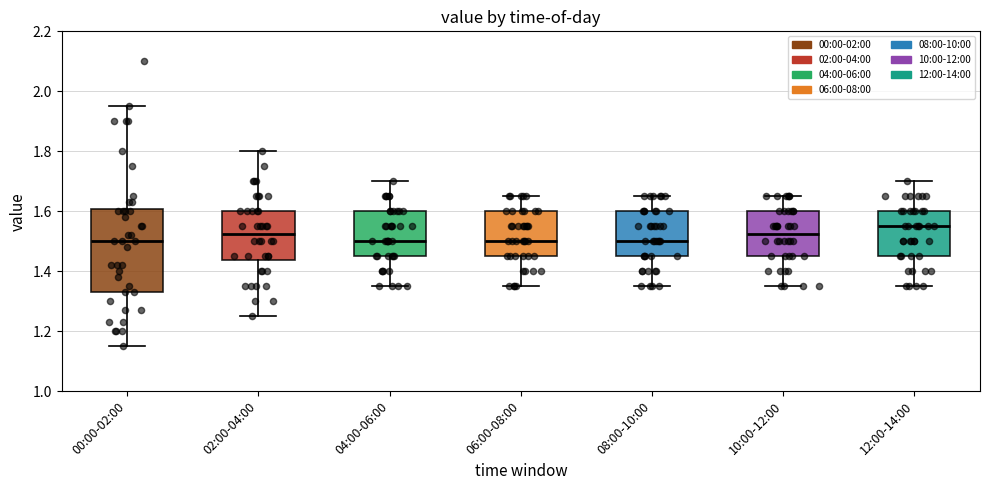

Where is the lower edge of the box for 08:00-10:00 on the y-axis? The values are not printed on the chart, so give them approximately, as read against the axis.

1.46